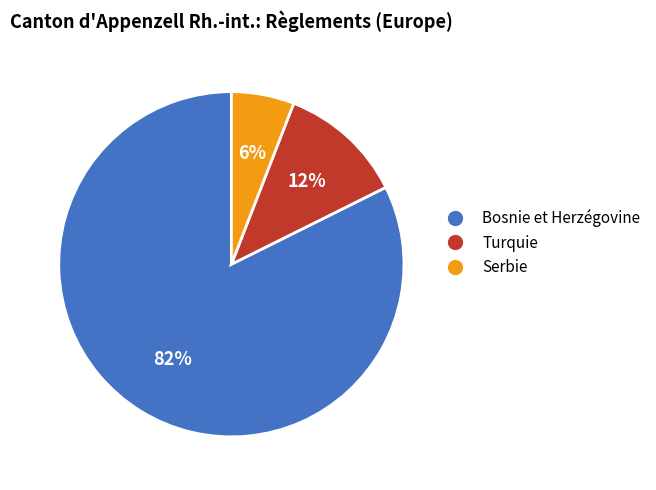

Is there any slice that represents more than half of the pie?

Yes